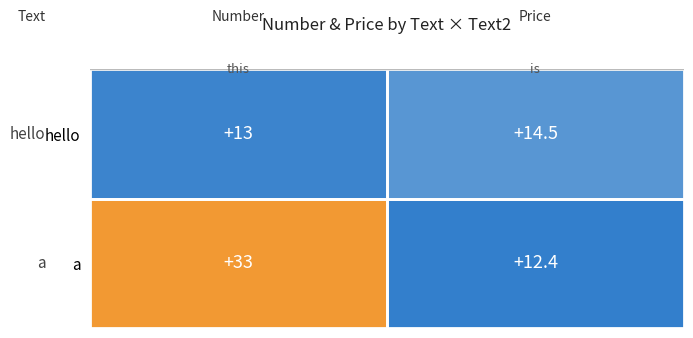

List the series in order of their overall mean, lowest first.

hello, a